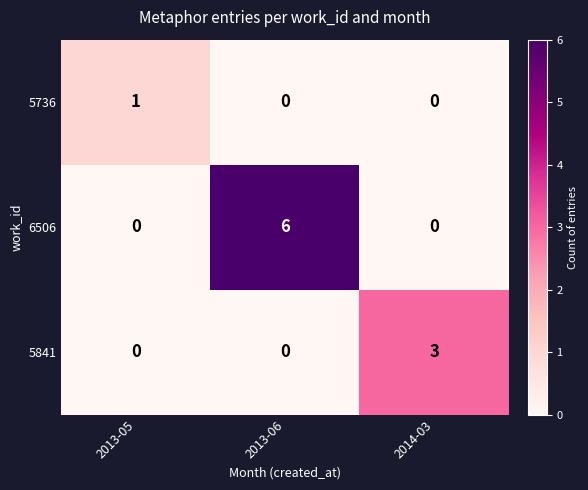

Reading left to right, extract all data points from this chart.

5736: 1	0	0
6506: 0	6	0
5841: 0	0	3